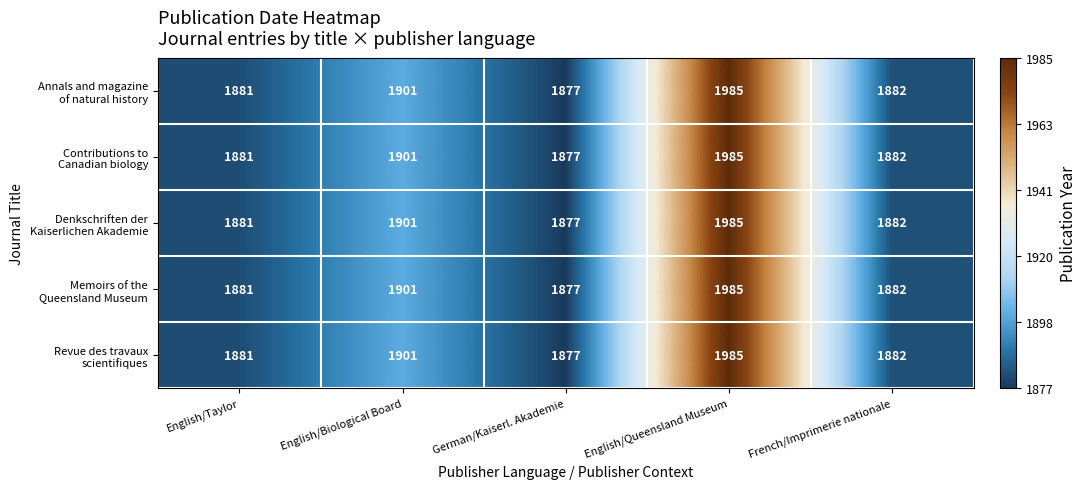

At which category is the sum across all series the highest?

English/Queensland Museum